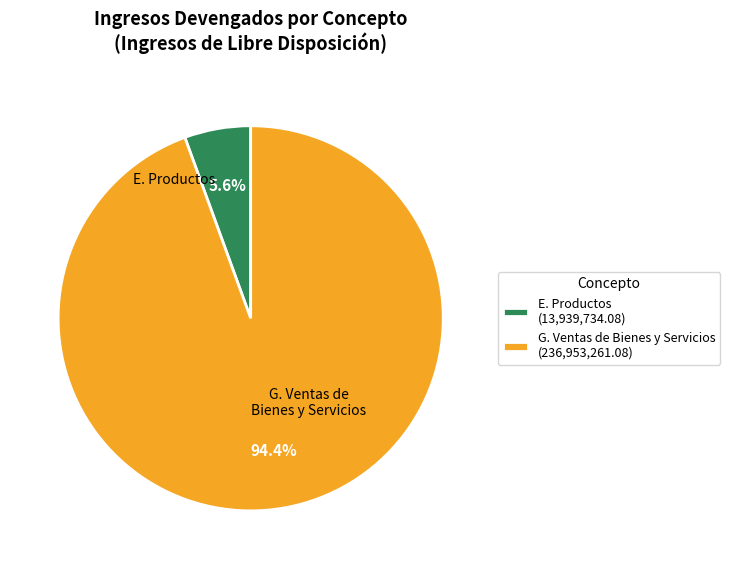

Between E. Productos (13,939,734.08) and G. Ventas de Bienes y Servicios (236,953,261.08), which is larger?

G. Ventas de Bienes y Servicios (236,953,261.08)